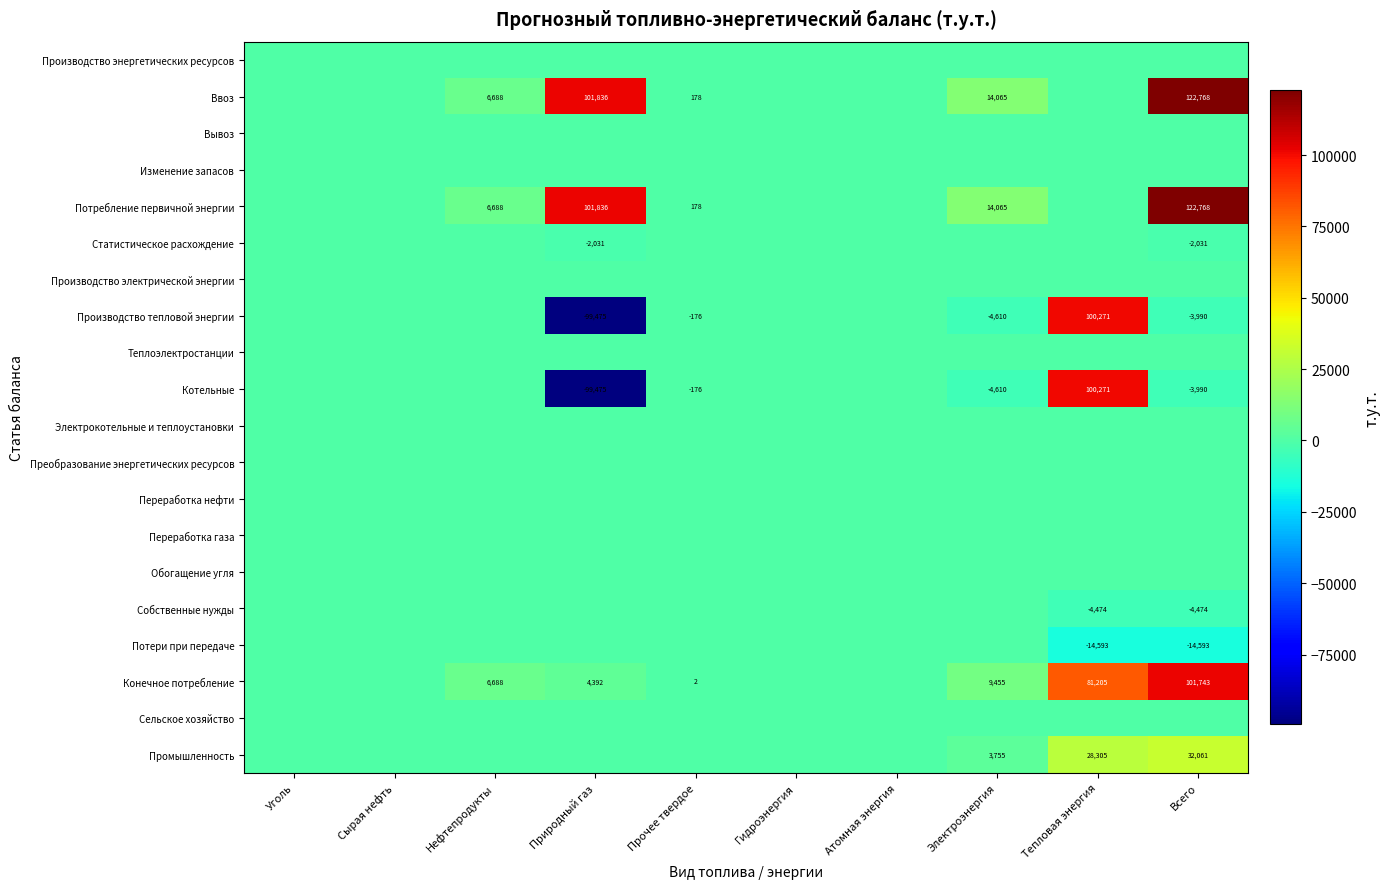

The Производство тепловой энергии series shows -5607 at Всего. True or false?

False